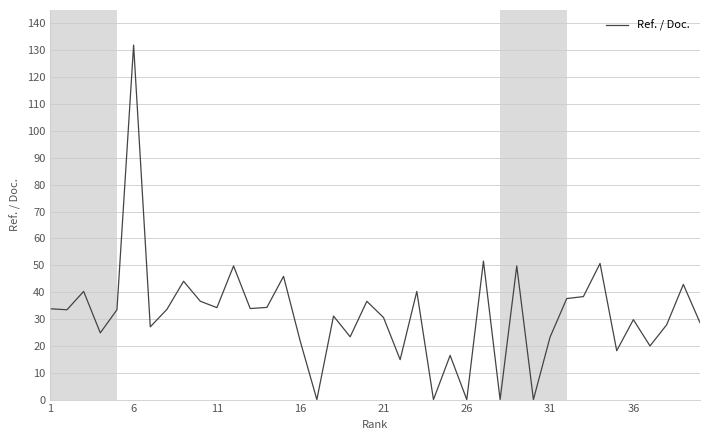

Which category has the highest value across all series?

6